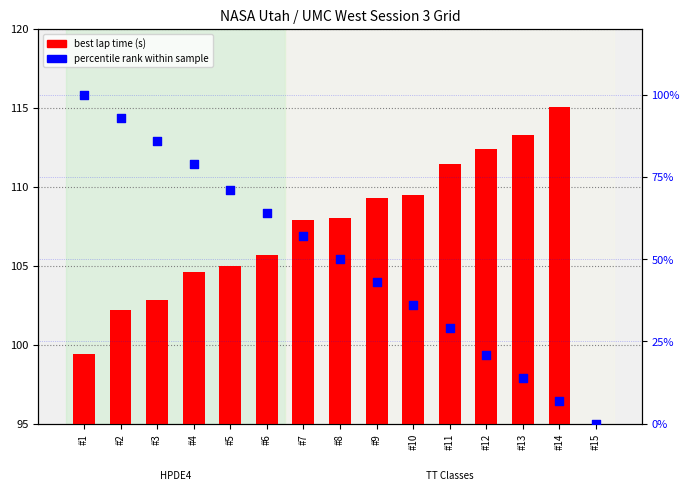

At how many categories does at least one series exceed 67?

14